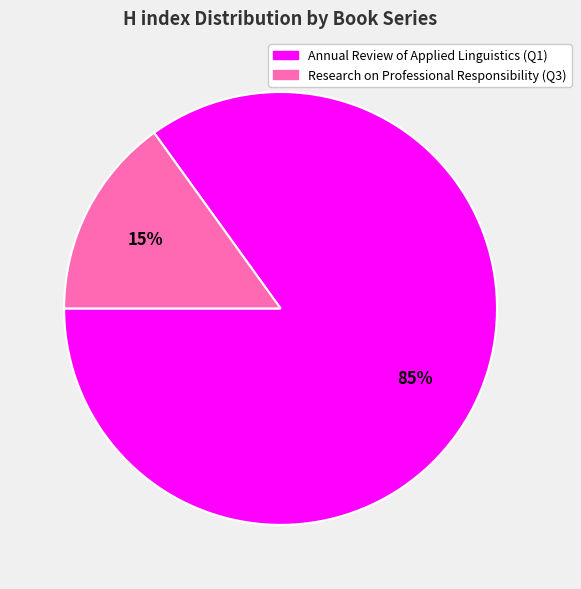

Does any single category account for the majority?

Yes